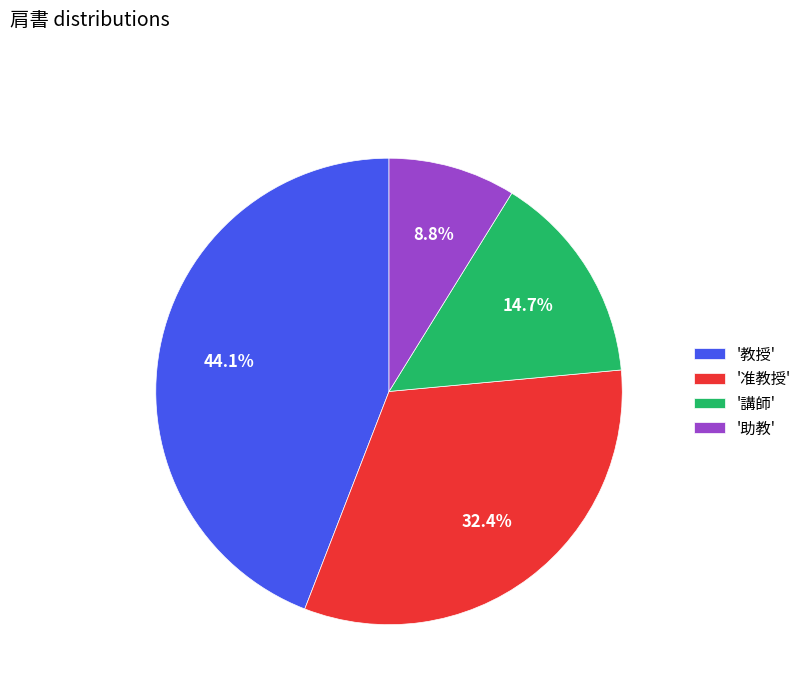

What is the largest slice in the pie chart?

'教授'